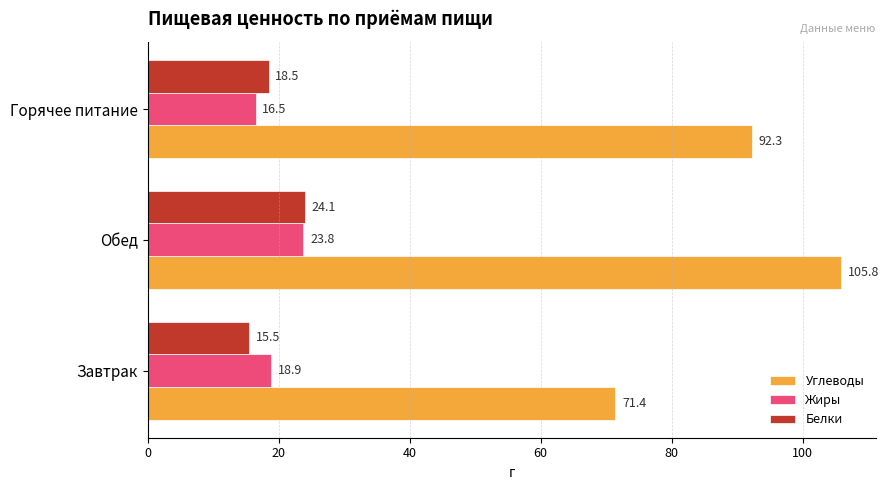

The value of Жиры at Горячее питание is 4.5. True or false?

False